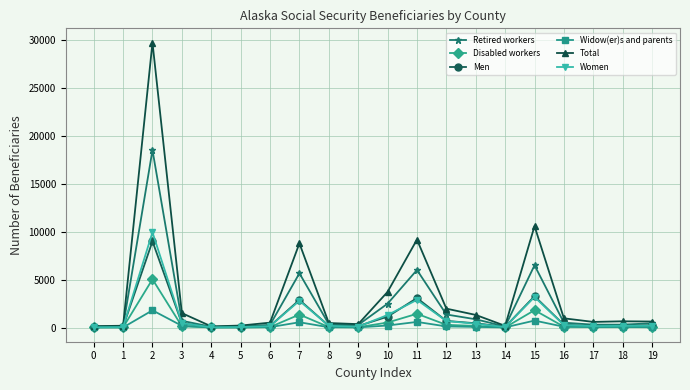

What is the value of the Disabled workers point at the 19th from the left?

70